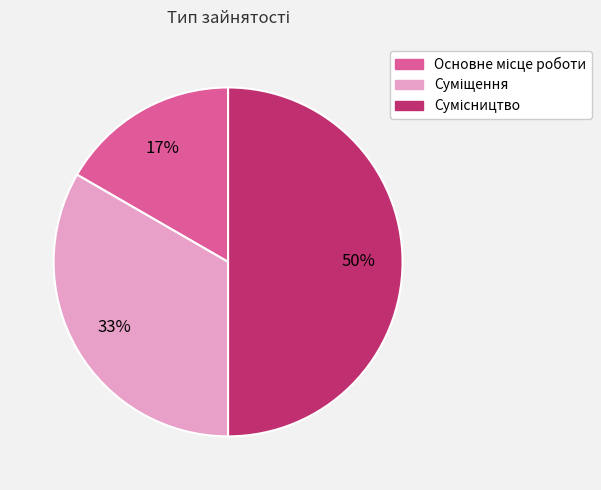

To the nearest percent, what is the difference between the largest and smallest slice percentages?

33%